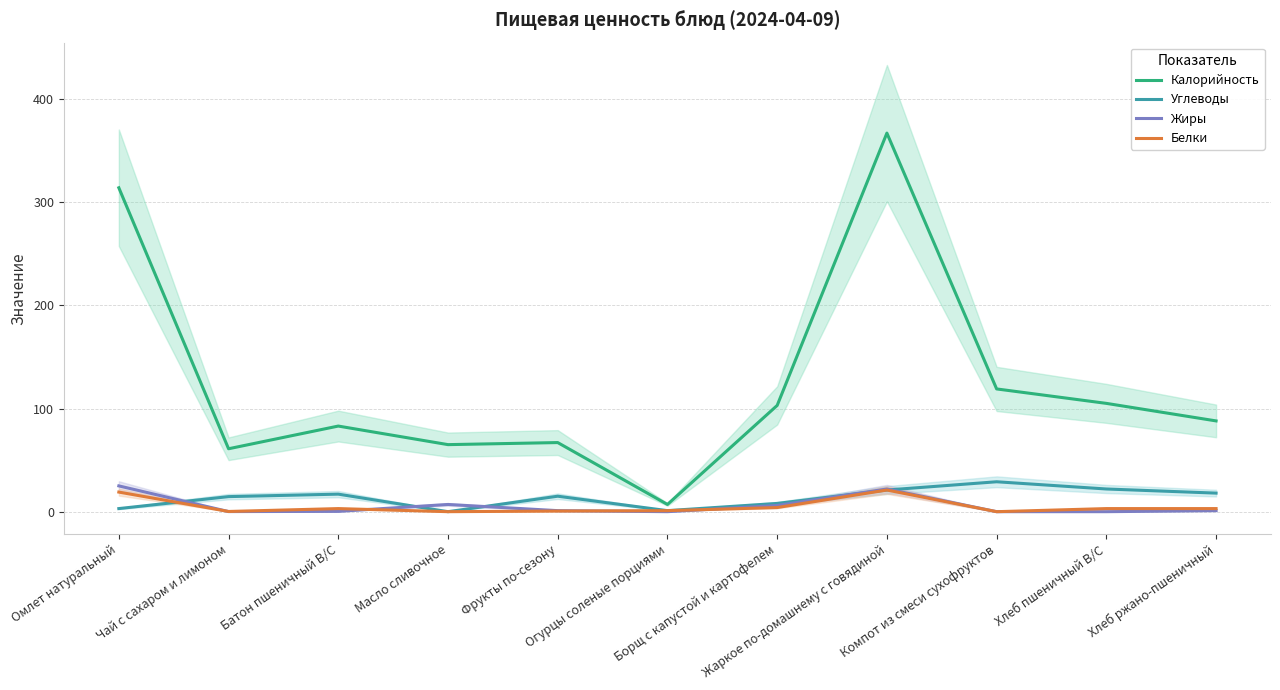

Which series ends up on top after the final intersection of Жиры and Углеводы?

Углеводы